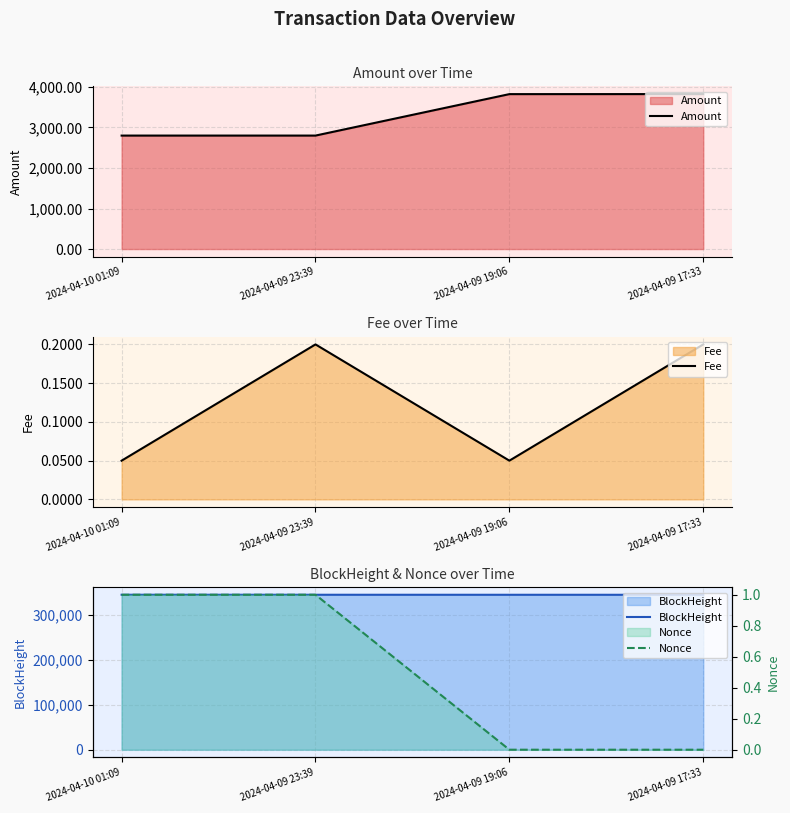

At 2024-04-09 17:33, list the series in order from smallest to largest.

Nonce, Fee, Amount, BlockHeight